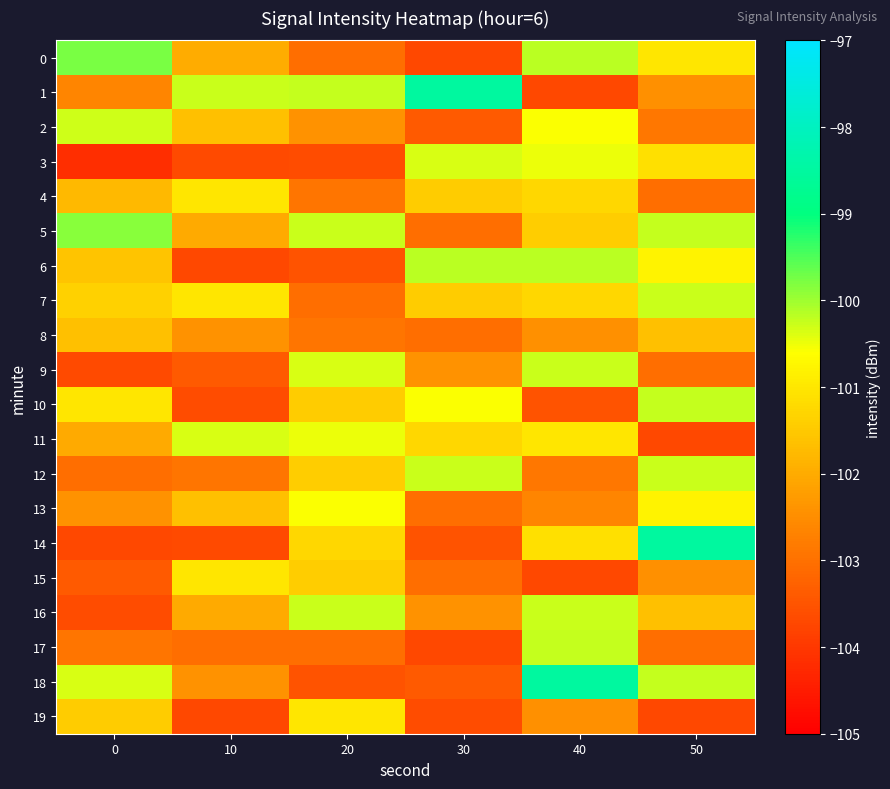

Which series has the largest total across all categories?

5